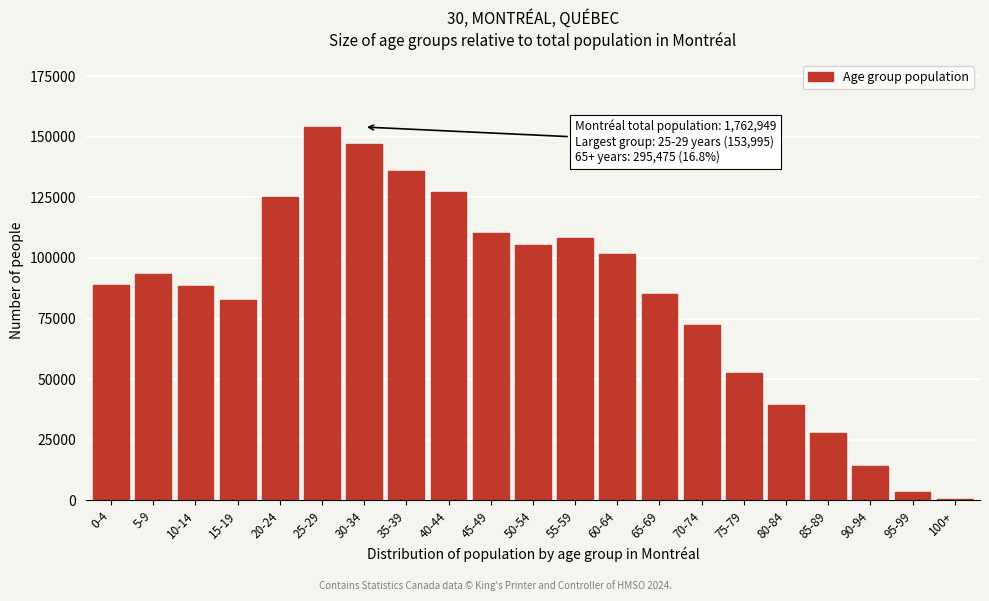

What is the sum of all values?

1762950